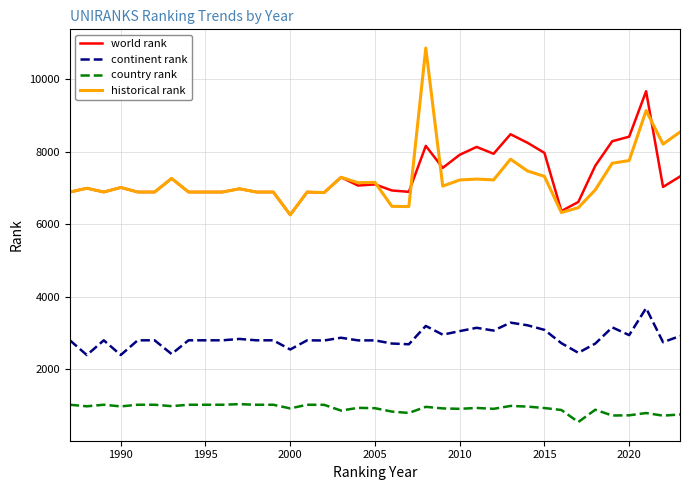

List the series in order of their peak value, lowest first.

country rank, continent rank, world rank, historical rank